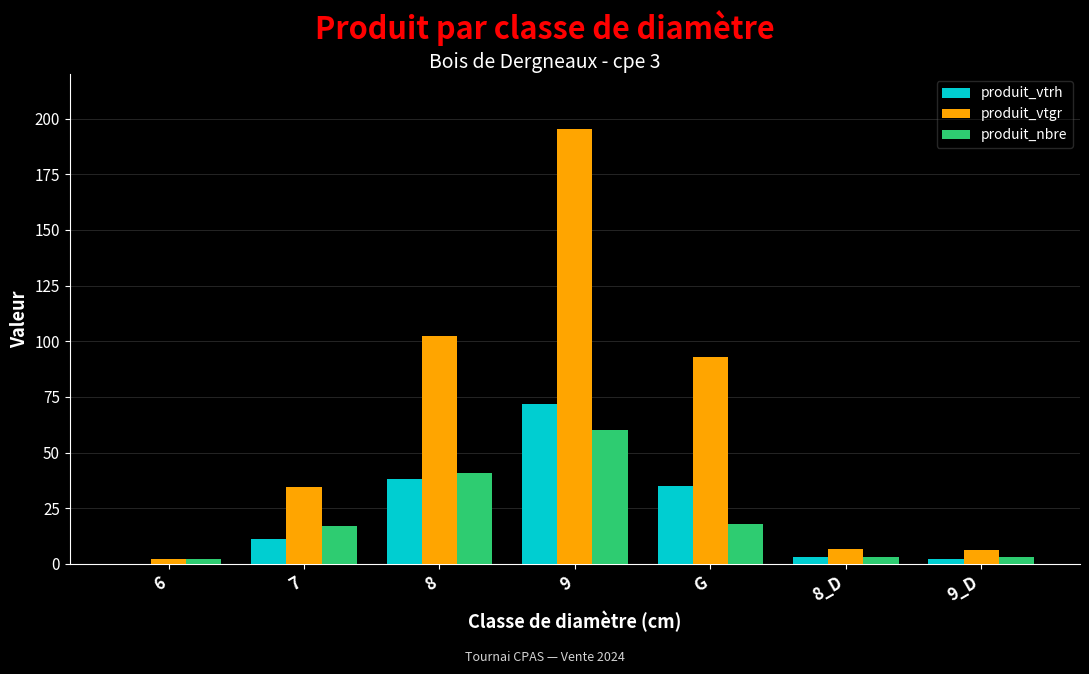

At which category does the chart reach its peak across all series?

9